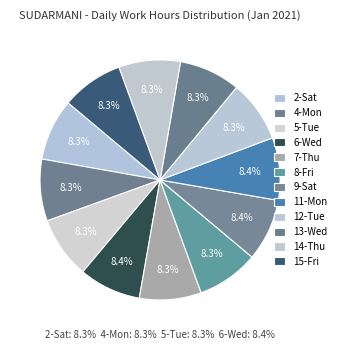

Count the number of slices in the pie.

12